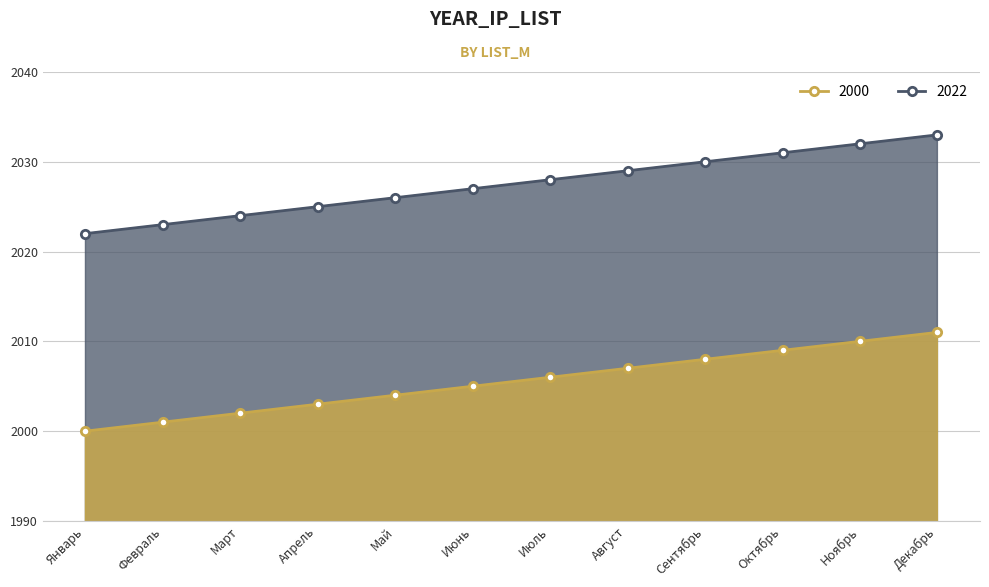

Which series changed the most between Январь and Сентябрь?

2000